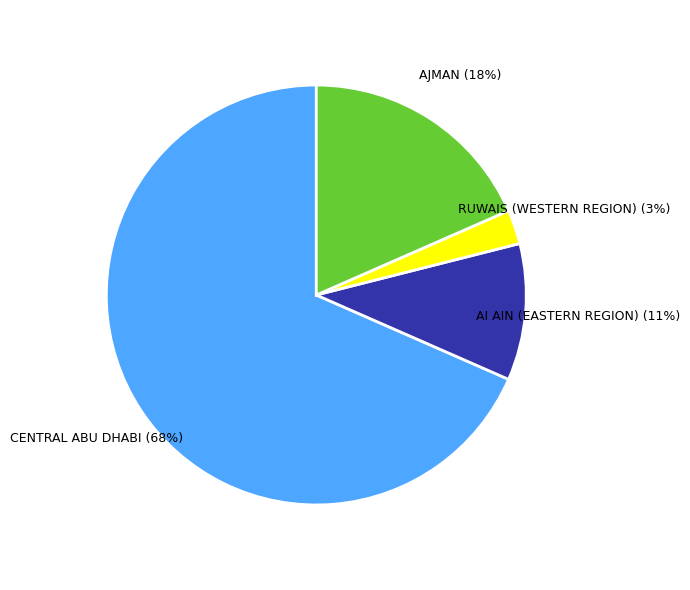

Approximately how many times larger is the value at AI AIN (EASTERN REGION) compared to AJMAN?

0.6